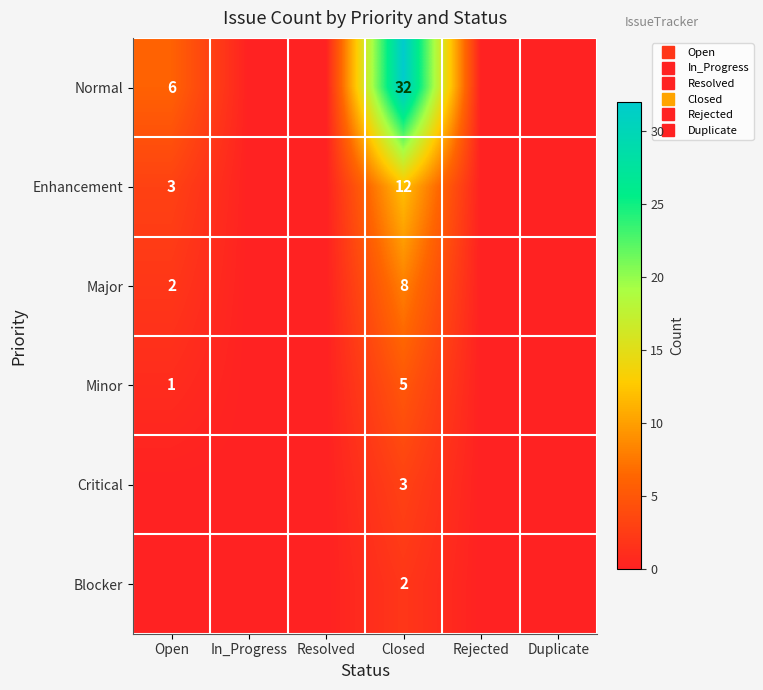

What is the sum of all Enhancement values?

15